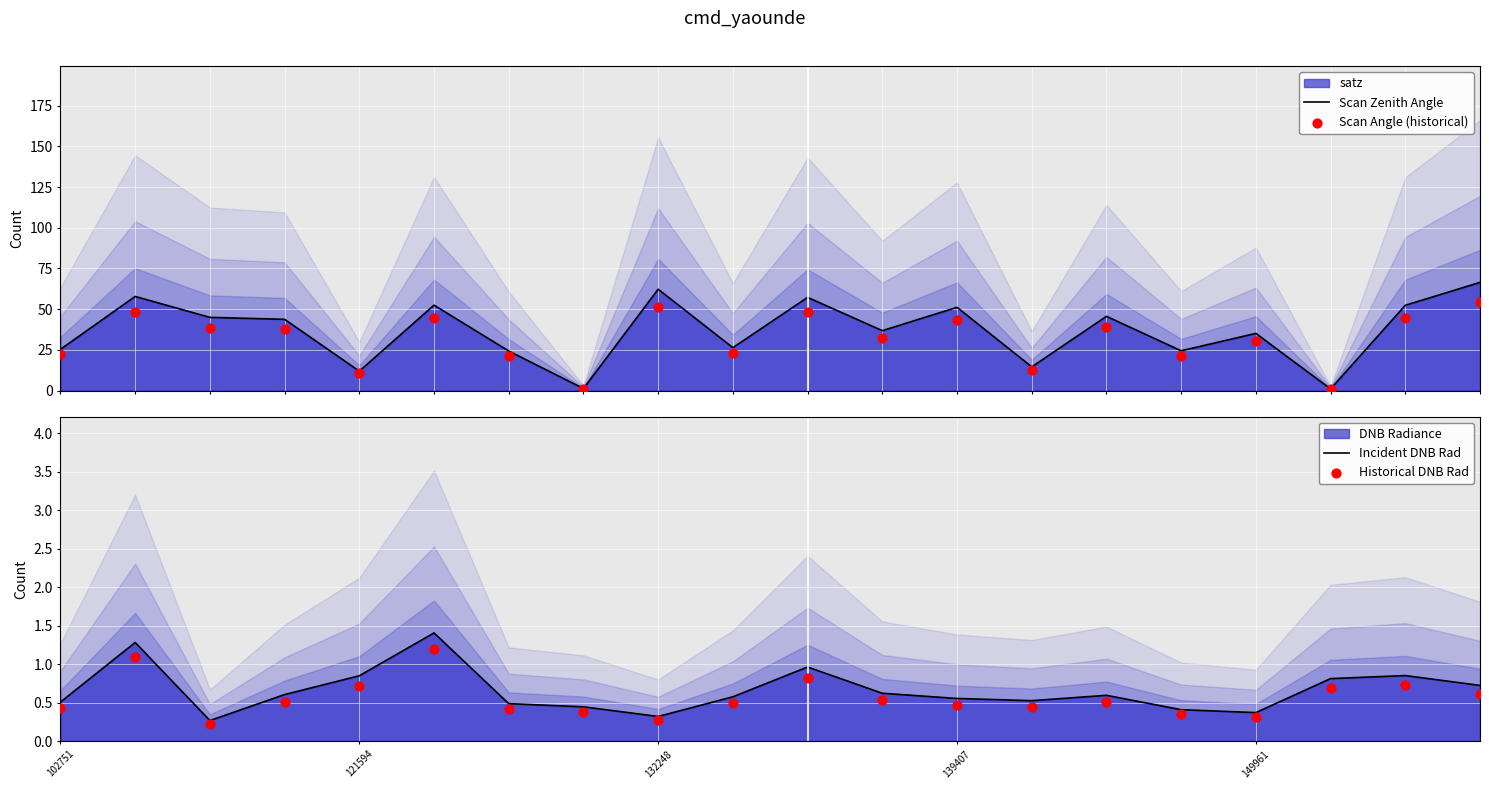

Is the value of Scan Zenith Angle at 102751 greater than the value of Incident DNB Rad at 5?

Yes